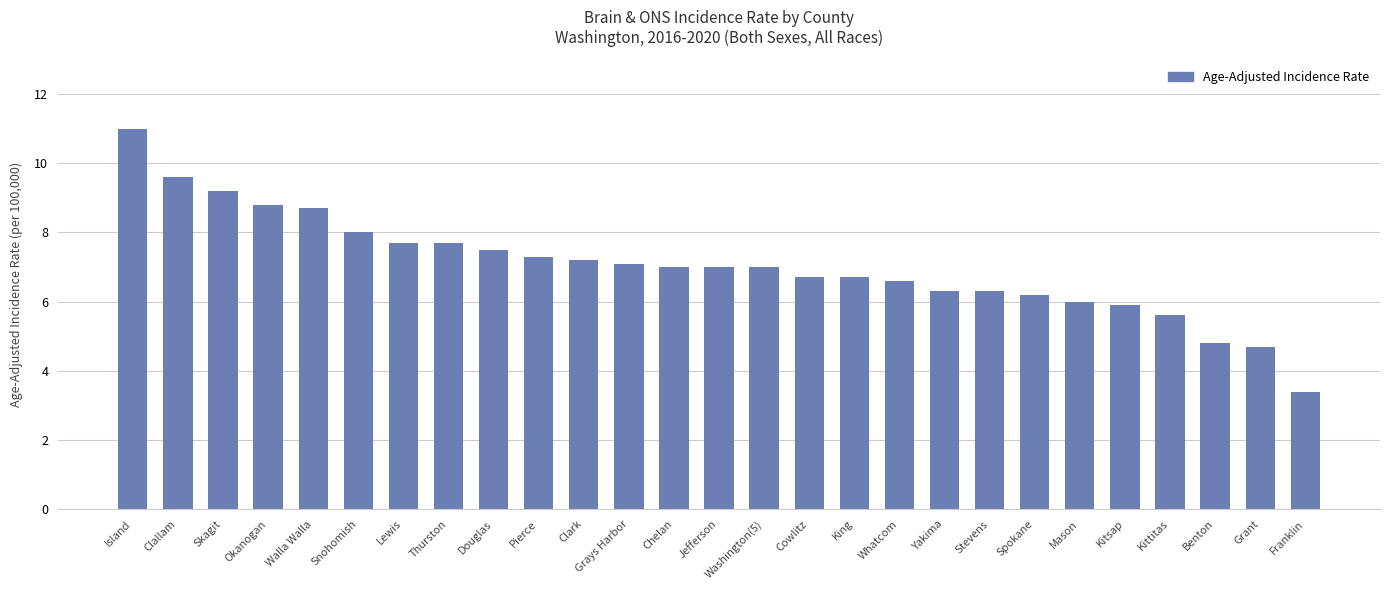

What is the label of the 18th bar from the left?

Whatcom